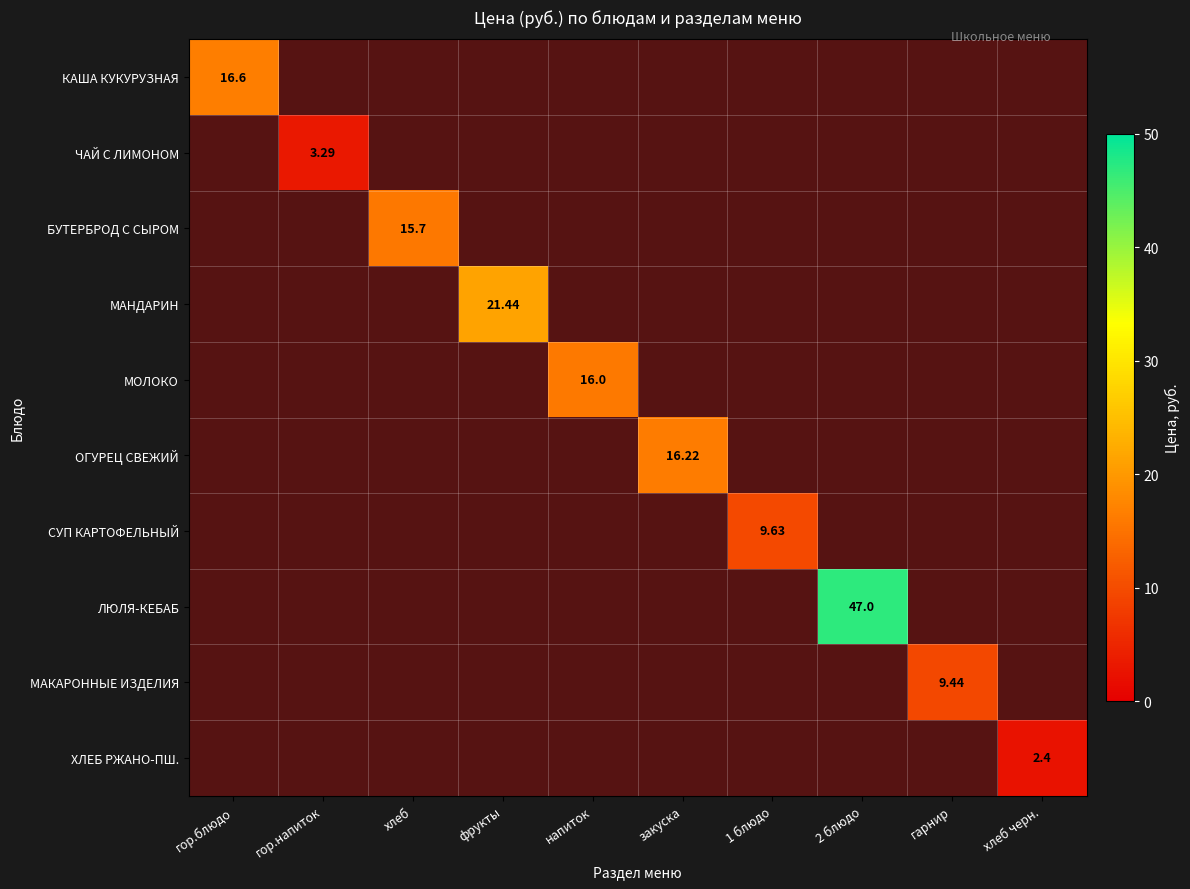

Which has a higher value, гор.напиток or 2 блюдо?

2 блюдо